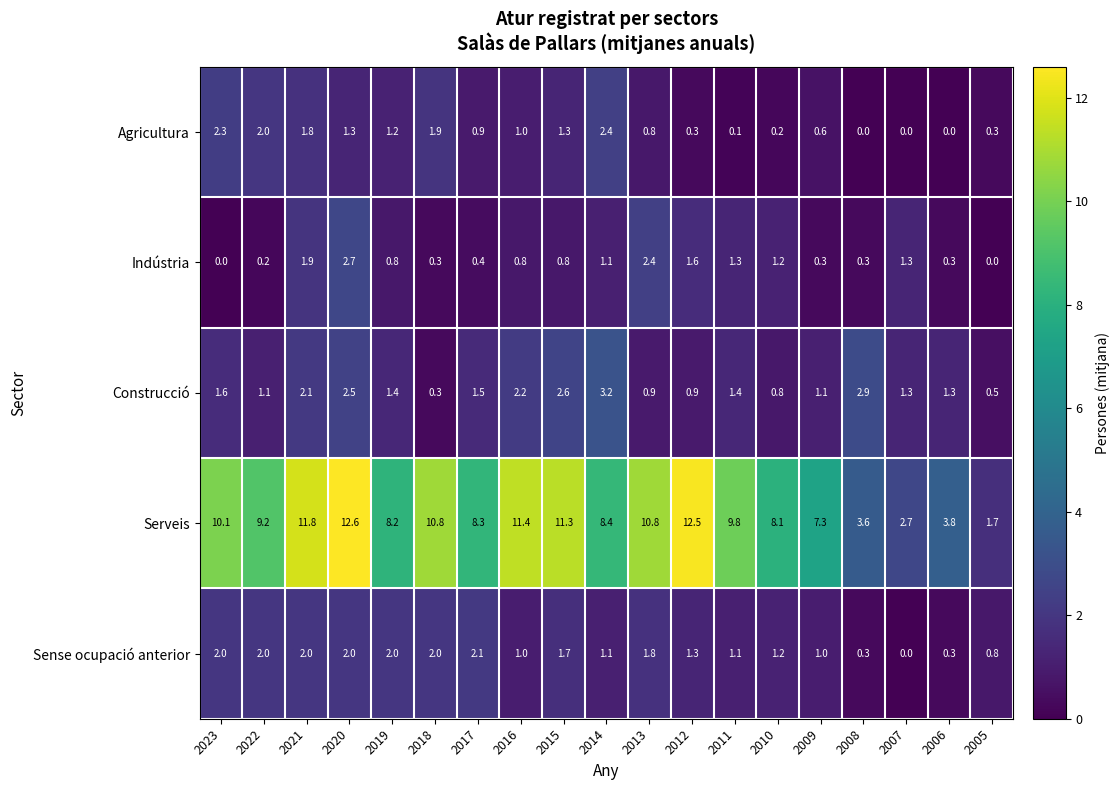

Rank the series at 2013 from lowest to highest value.

Agricultura, Construcció, Sense ocupació anterior, Indústria, Serveis